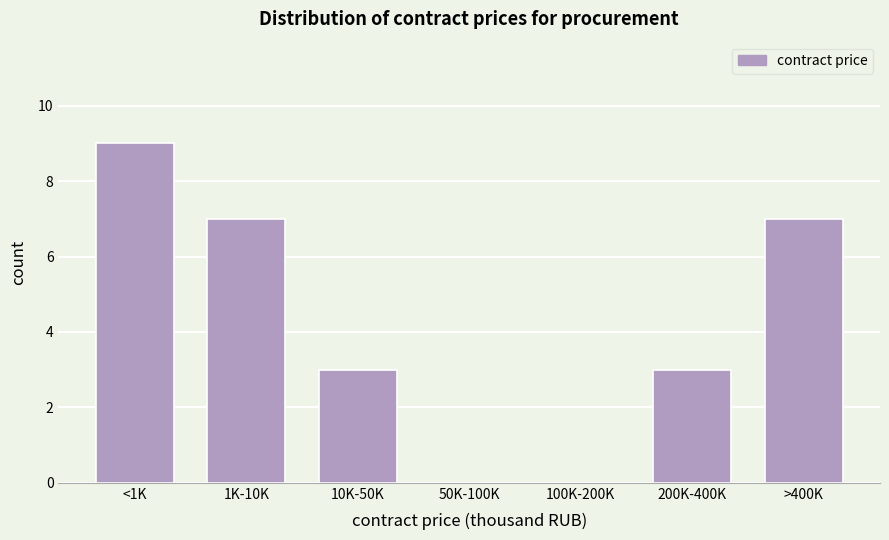

Reading right to left, transcribe all the data shown in this chart.

>400K=7	200K-400K=3	100K-200K=0	50K-100K=0	10K-50K=3	1K-10K=7	<1K=9